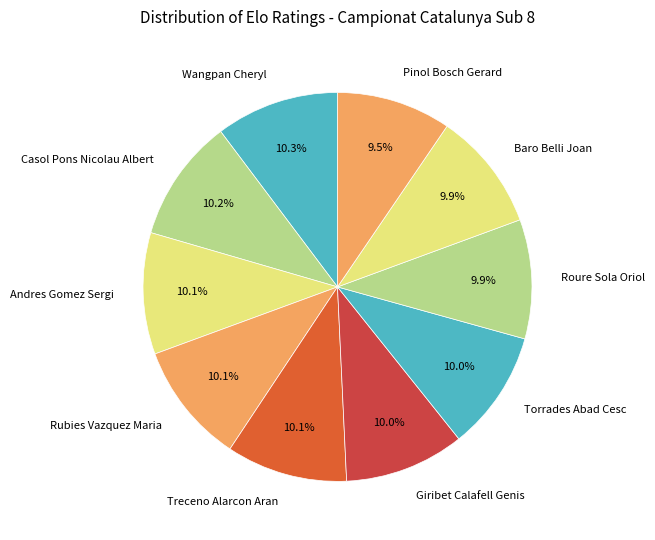

How much of the chart is everything except Treceno Alarcon Aran?

89.9%